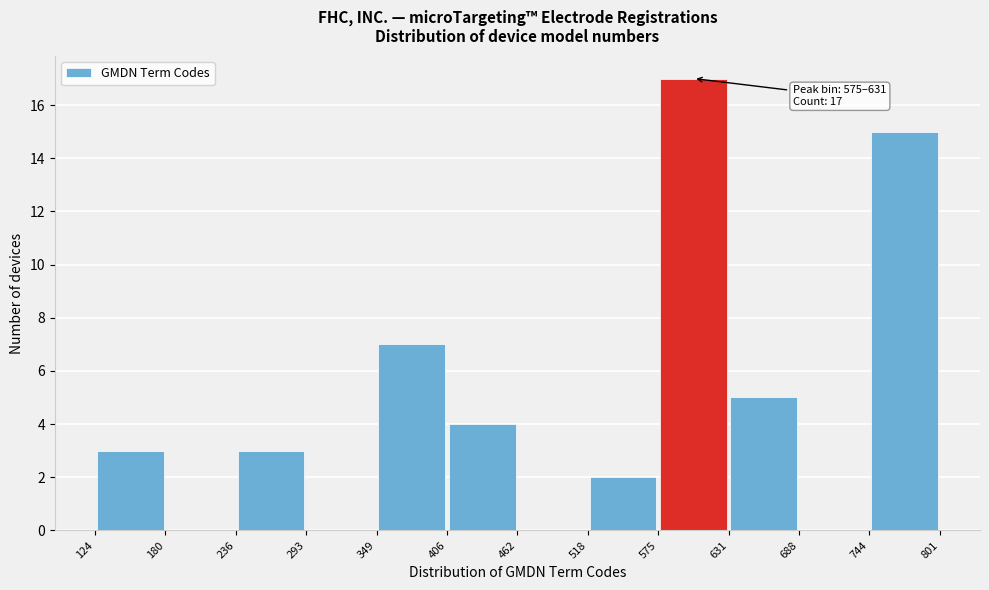

Which range on the x-axis has the tallest bar?

575 to 631